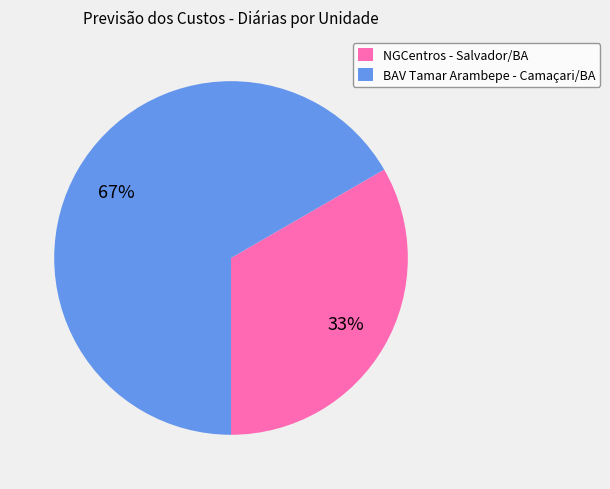

To the nearest percent, what portion does BAV Tamar Arambepe - Camaçari/BA represent?

67%